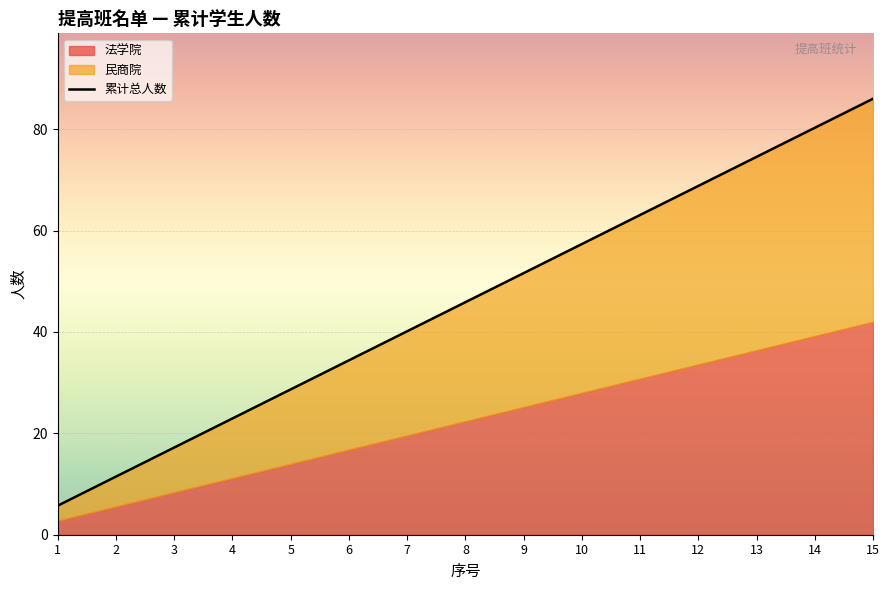

Which label corresponds to the largest value in the chart?

15